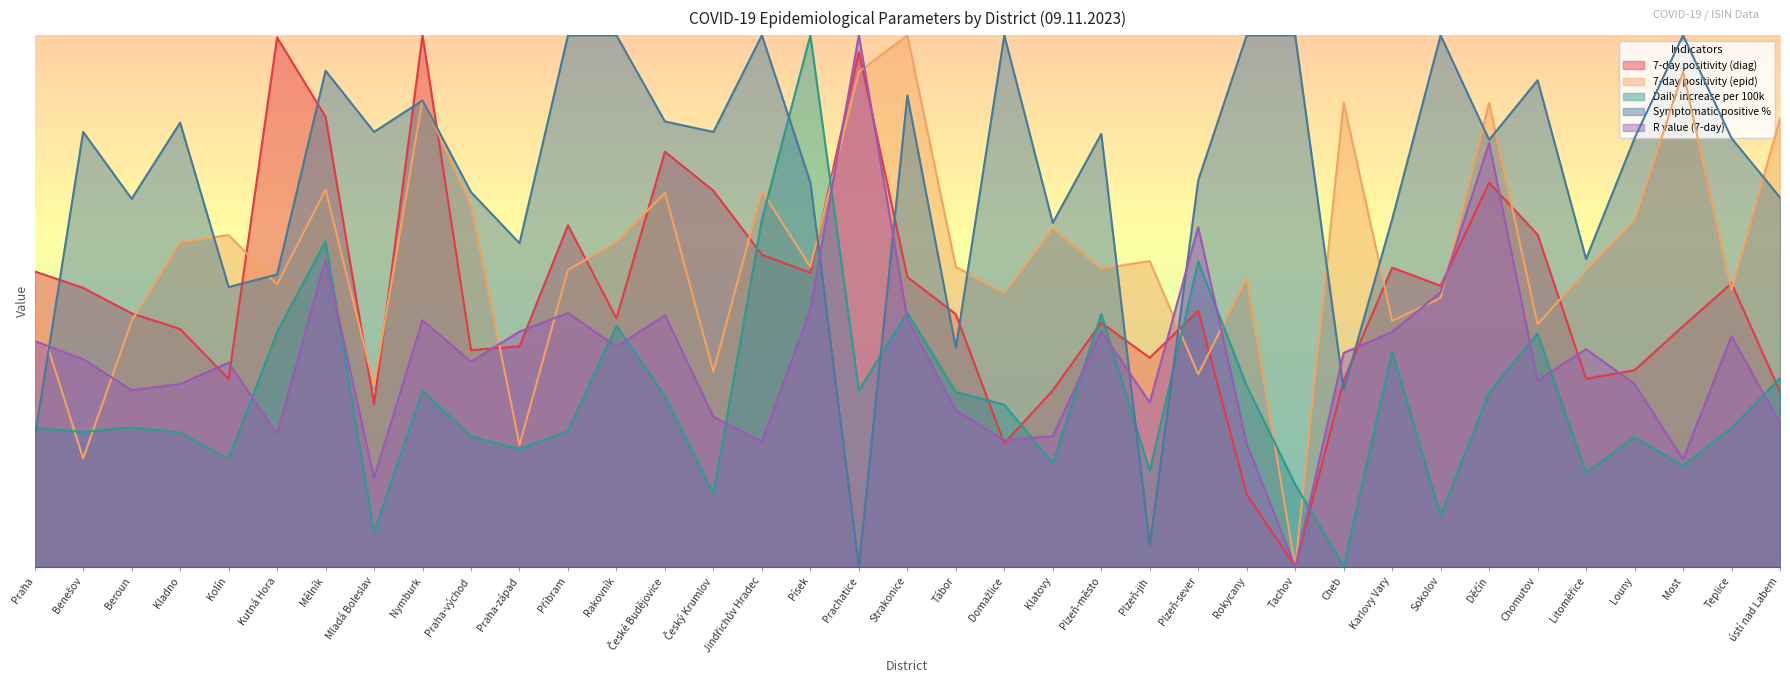

What is the sum of the 7-day positivity (epid) values at Chomutov and Mladá Boleslav?

1.6